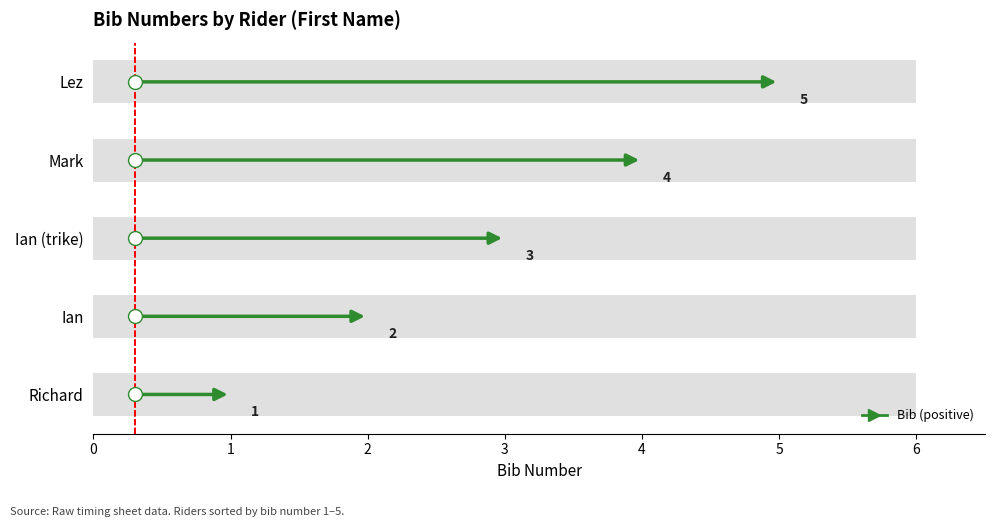

List the labels in order of value, largest first.

Lez, Mark, Ian (trike), Ian, Richard